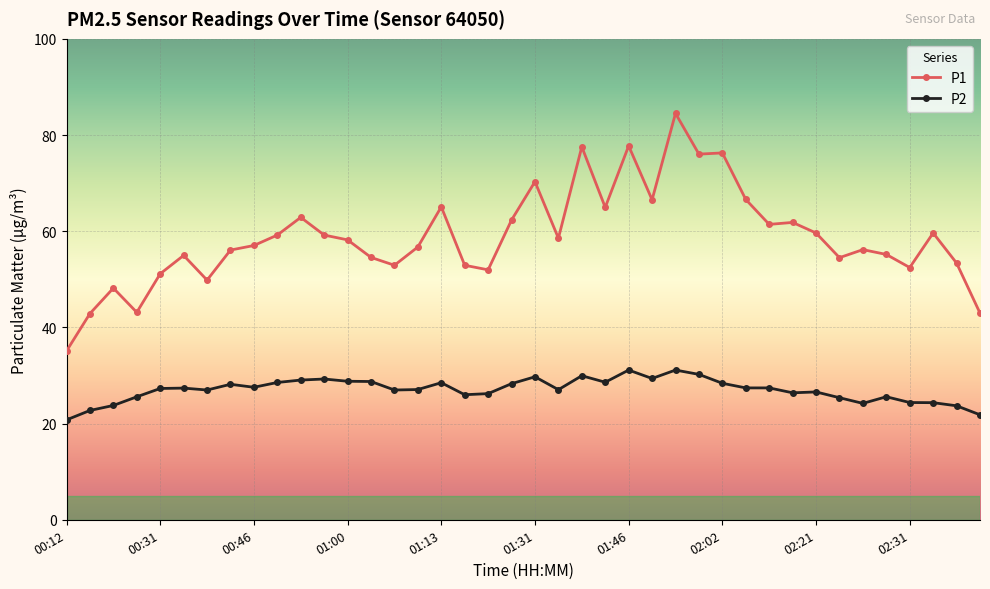

Which series has the largest total across all categories?

P1